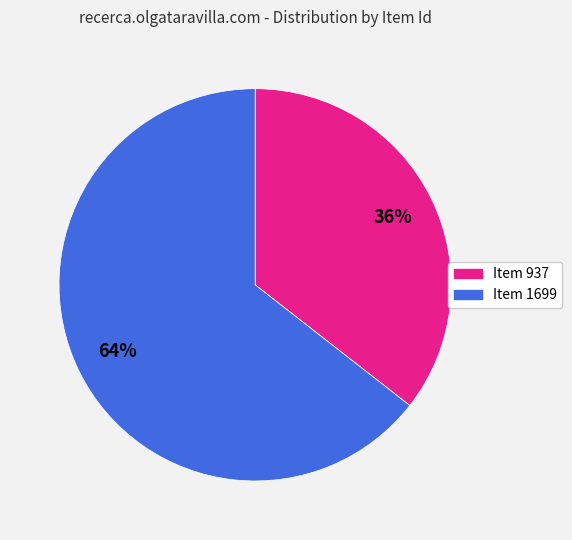

Which category has the biggest portion of the pie?

Item 1699